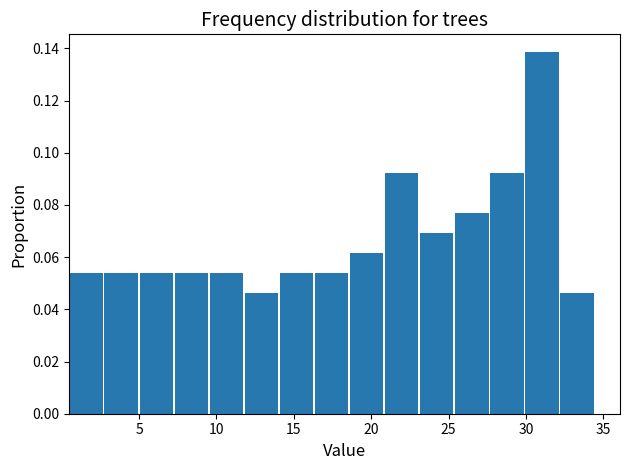

Which range on the x-axis has the tallest bar?

30.0 to 32.0